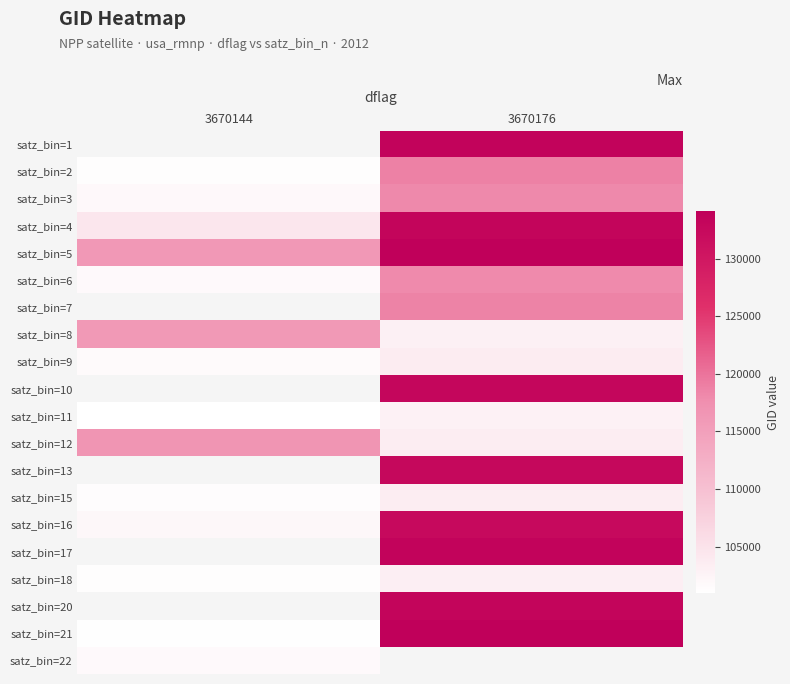

How many categories are shown in the chart?

2